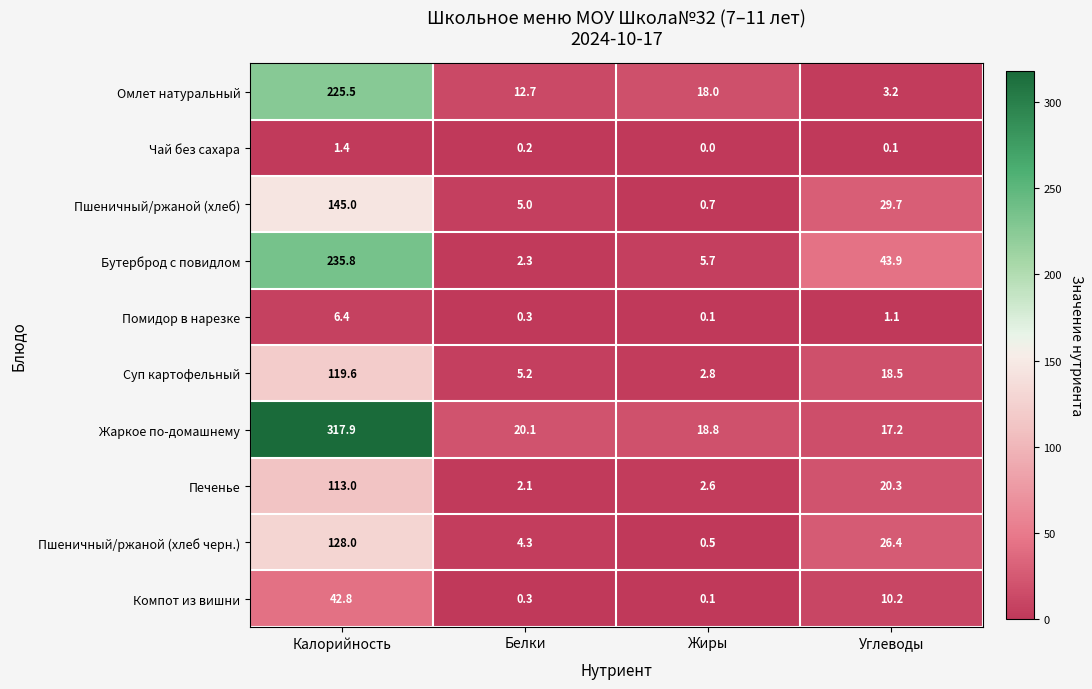

At which label is Помидор в нарезке closest to 3?

Углеводы